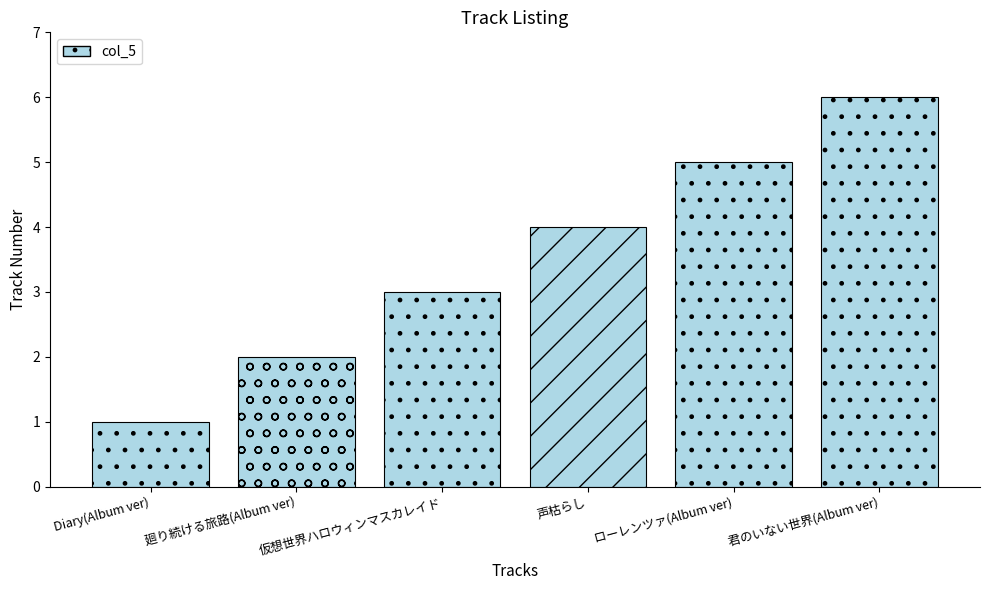

Rank the categories by value from highest to lowest.

君のいない世界(Album ver), ローレンツァ(Album ver), 声枯らし, 仮想世界ハロウィンマスカレイド, 廻り続ける旅路(Album ver), Diary(Album ver)